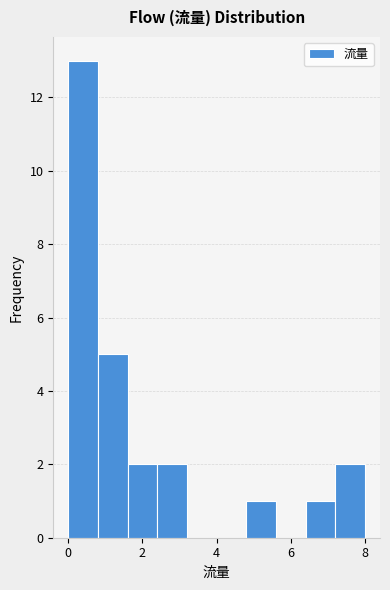

Over which range of the x-axis is the bar tallest?

0.0 to 0.8